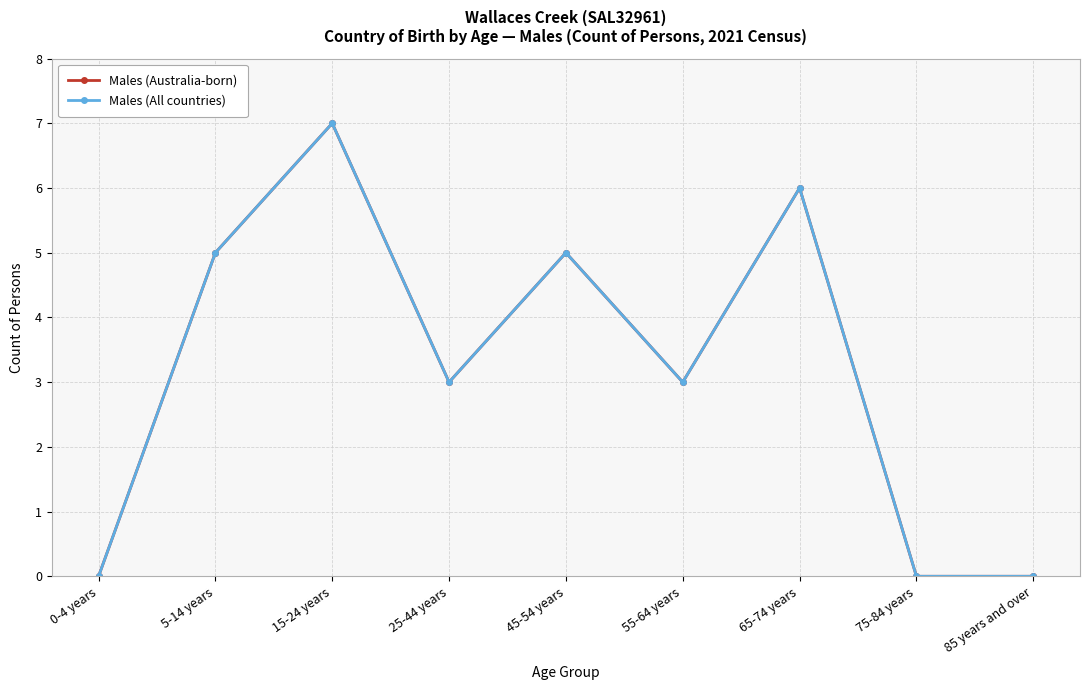

Reading left to right, extract all data points from this chart.

Males (Australia-born): 0-4 years=0	5-14 years=5	15-24 years=7	25-44 years=3	45-54 years=5	55-64 years=3	65-74 years=6	75-84 years=0	85 years and over=0
Males (All countries): 0-4 years=0	5-14 years=5	15-24 years=7	25-44 years=3	45-54 years=5	55-64 years=3	65-74 years=6	75-84 years=0	85 years and over=0